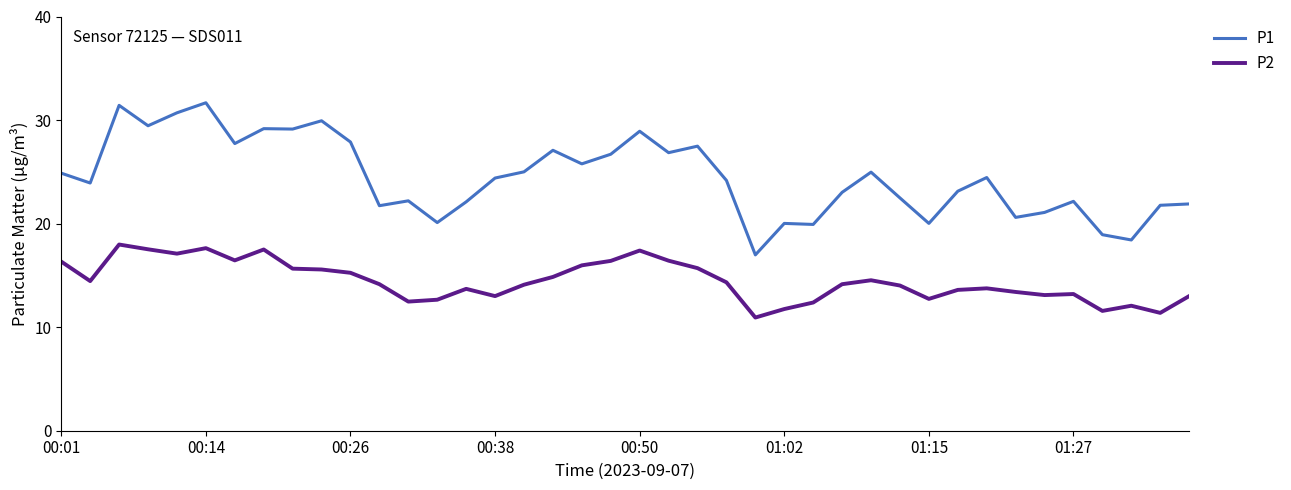

List the series in order of their peak value, highest first.

P1, P2